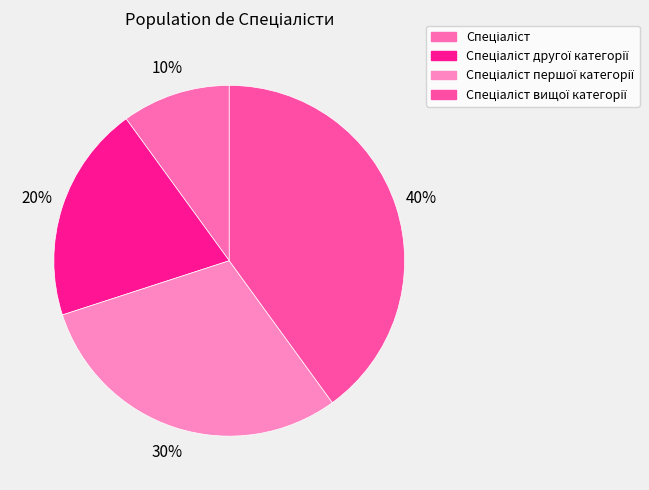

To the nearest percent, what is the average slice percentage?

25%